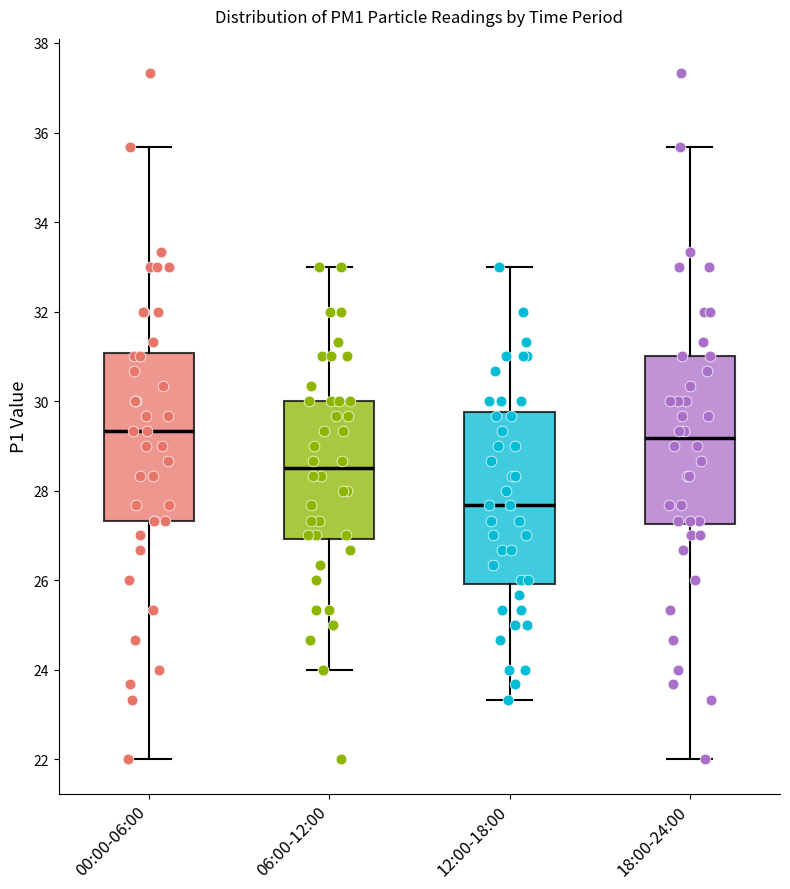

Where is the upper edge of the box for 00:00-06:00 on the y-axis? The values are not printed on the chart, so give them approximately, as read against the axis.

31.0